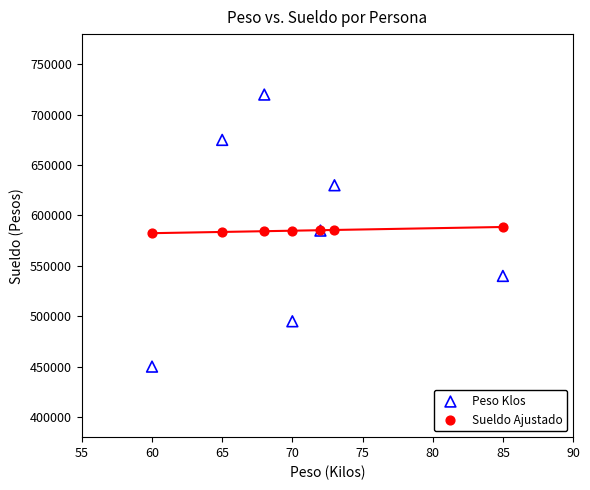

Which series has the largest Y range (max minus min)?

Peso Klos